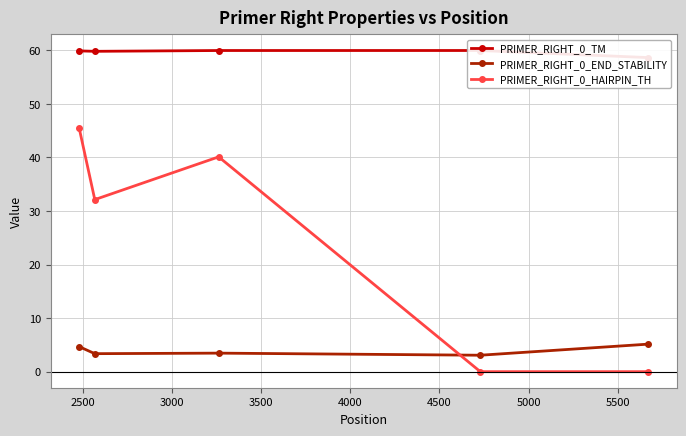

True or false: PRIMER_RIGHT_0_END_STABILITY has more than 1 points higher than both neighbors.

False